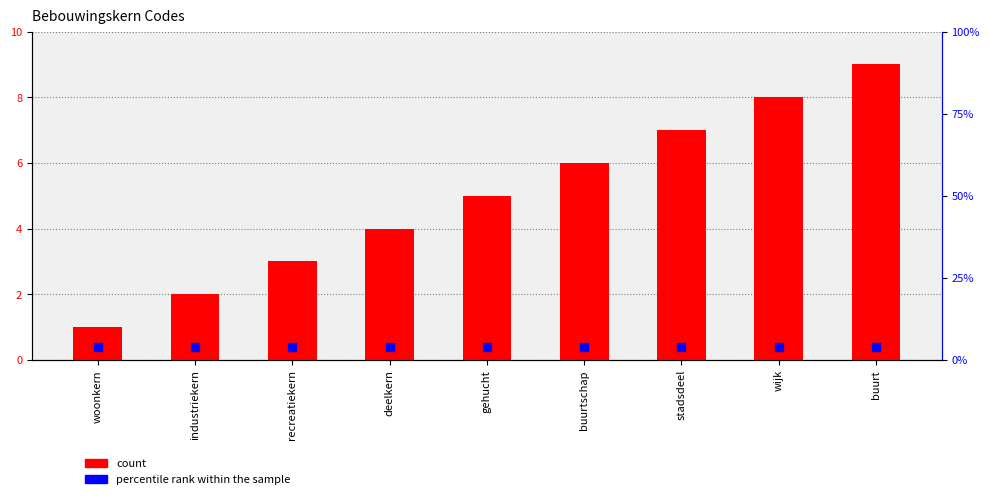

What are all the series names shown in the legend?

count, percentile rank within the sample